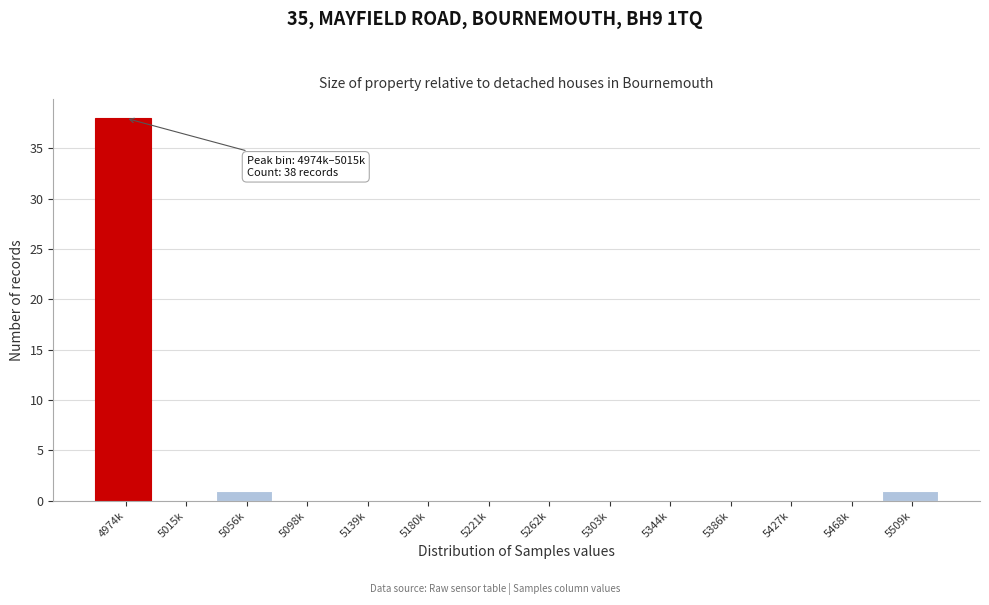

Reading right to left, what are all the values shown in this chart?

5509k=1	5468k=0	5427k=0	5386k=0	5344k=0	5303k=0	5262k=0	5221k=0	5180k=0	5139k=0	5098k=0	5056k=1	5015k=0	4974k=38